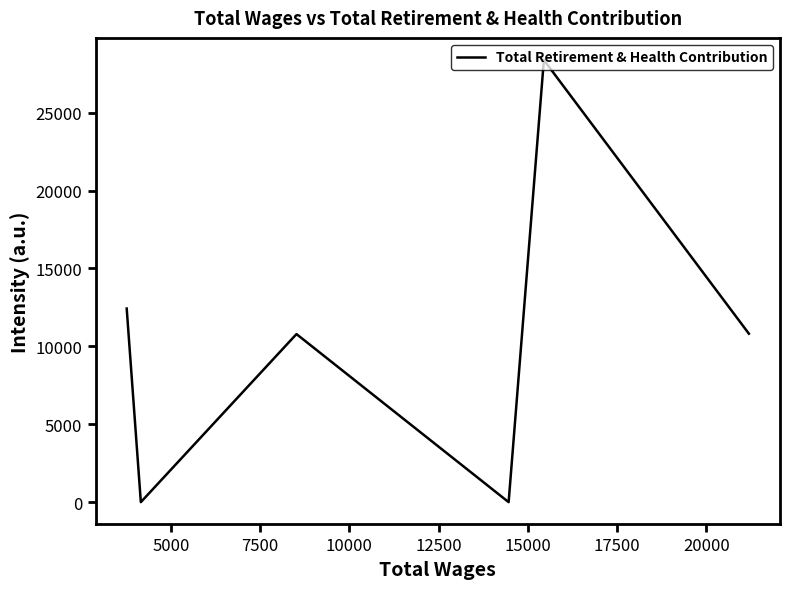

What is the difference between the second highest and second lowest values?

12425